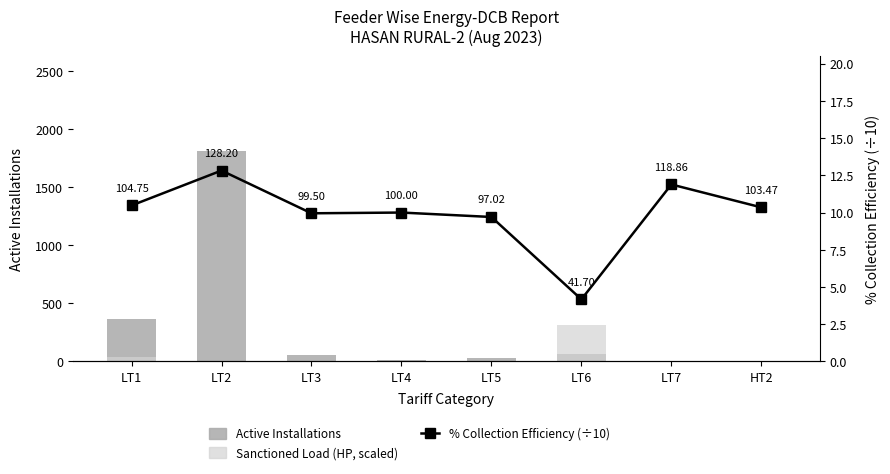

Where does the Active Installations series first go above 53?

LT1